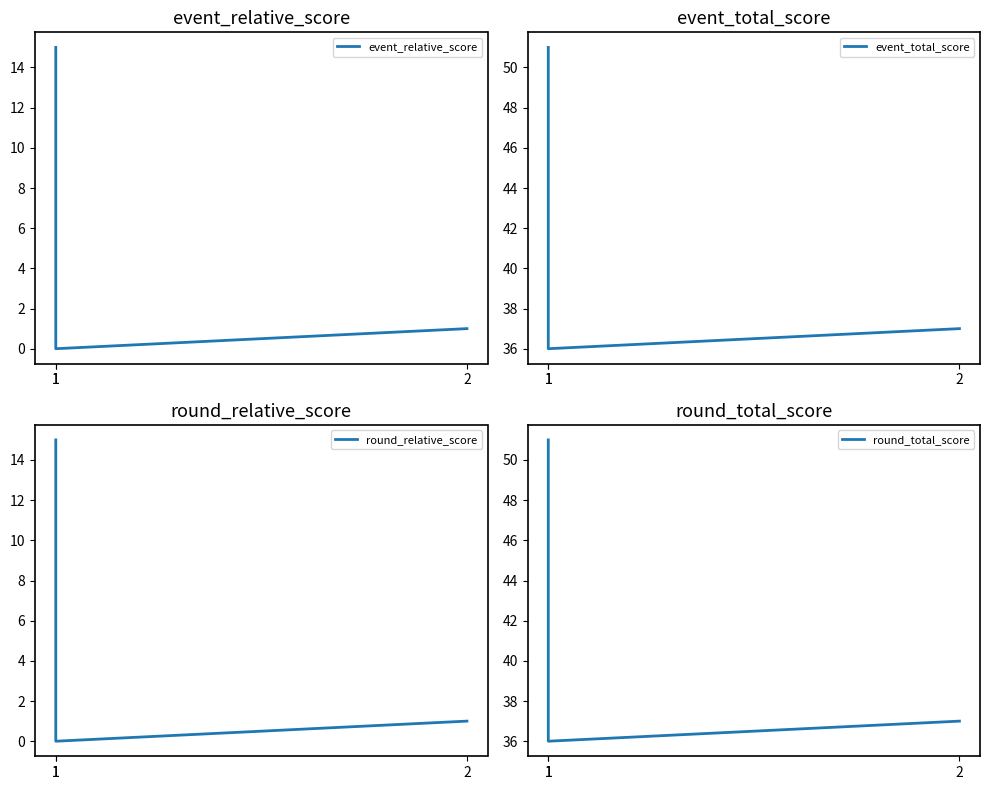

The round_relative_score series shows 0 at 2. True or false?

False